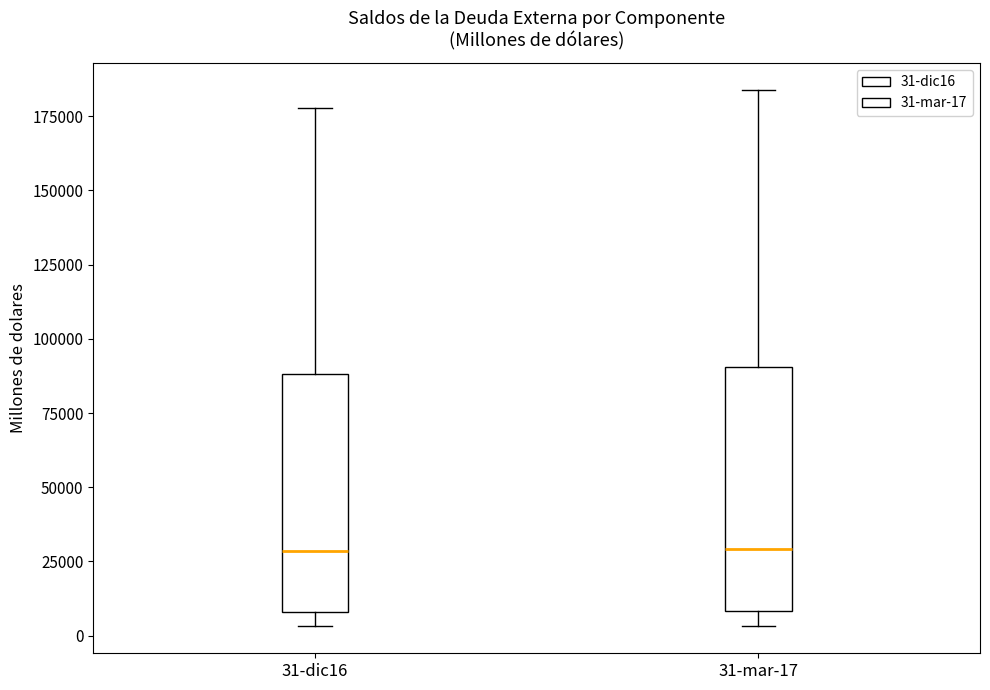

Reading left to right, transcribe this box plot: for each box, give where its median line is, the range the box spans, and where its two whiskers end, as read against the y-axis. The values are not printed on the chart, so give them approximately, as read against the axis.

31-dic16: median 30000, box 10000 to 90000, whiskers 5000 to 180000
31-mar-17: median 30000, box 10000 to 90000, whiskers 5000 to 185000